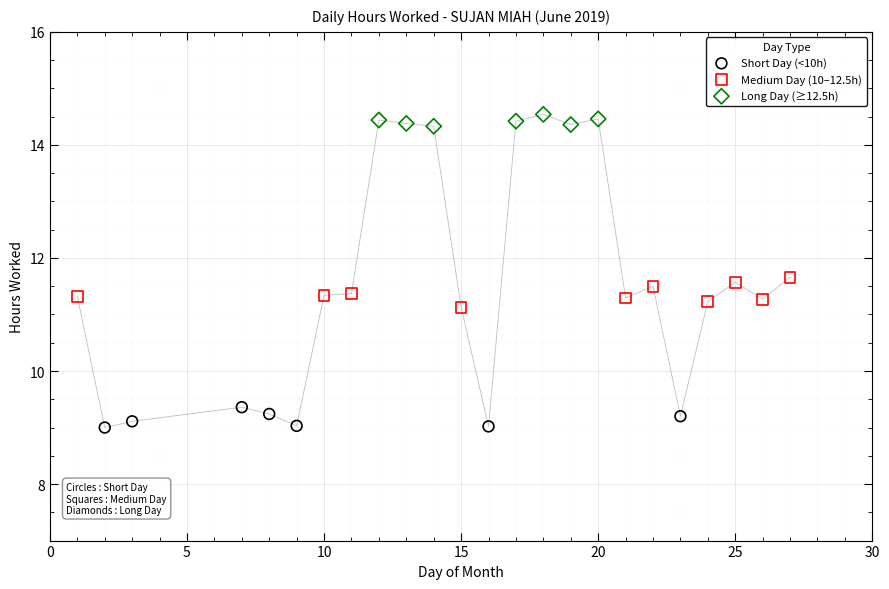

Which series reaches the maximum Y coordinate?

Long Day (≥12.5h)